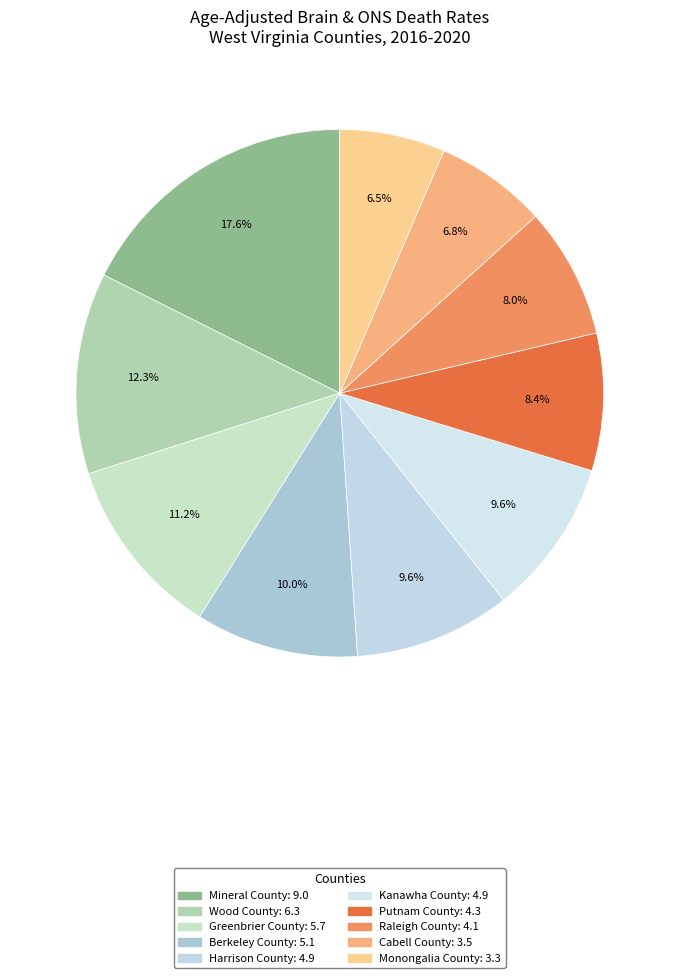

Which category has the smallest portion of the pie?

Monongalia County